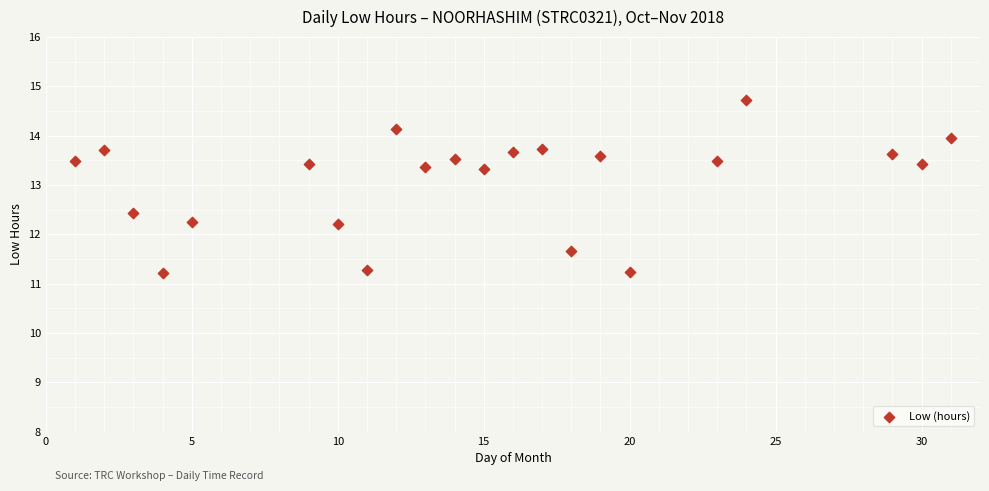

What is the range of Y values (max minus min)?

3.5